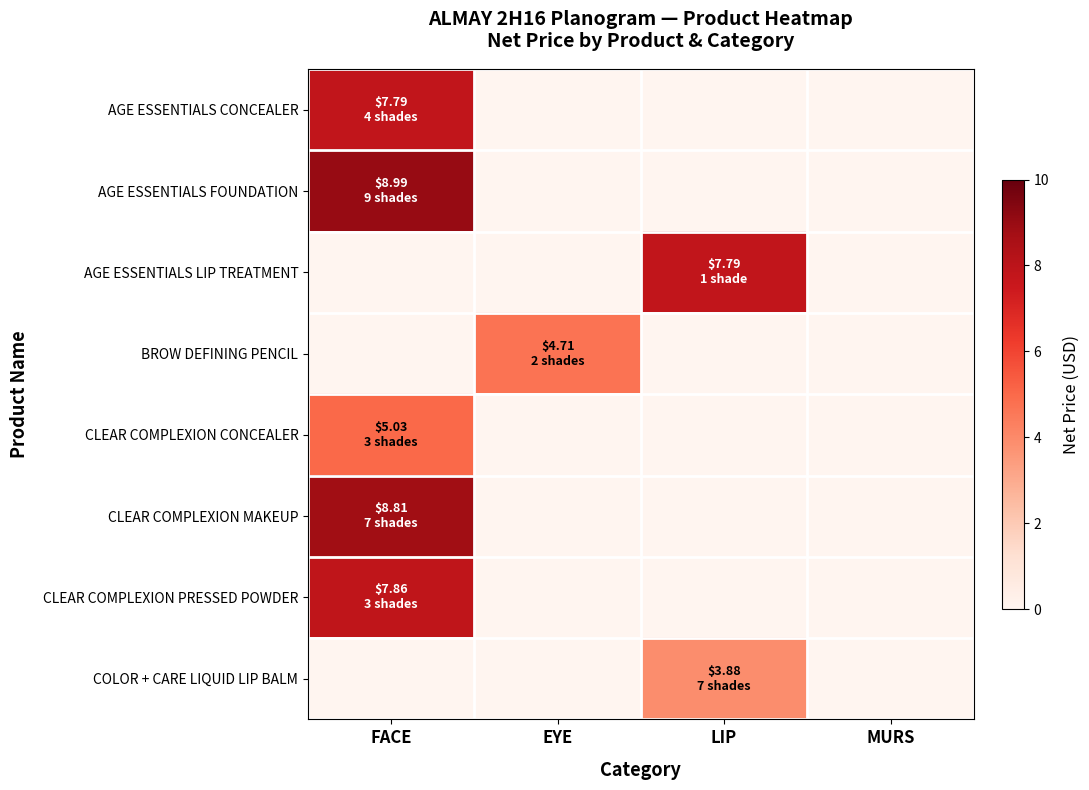

Rank the series at MURS from lowest to highest value.

AGE ESSENTIALS CONCEALER, AGE ESSENTIALS FOUNDATION, AGE ESSENTIALS LIP TREATMENT, BROW DEFINING PENCIL, CLEAR COMPLEXION CONCEALER, CLEAR COMPLEXION MAKEUP, CLEAR COMPLEXION PRESSED POWDER, COLOR + CARE LIQUID LIP BALM